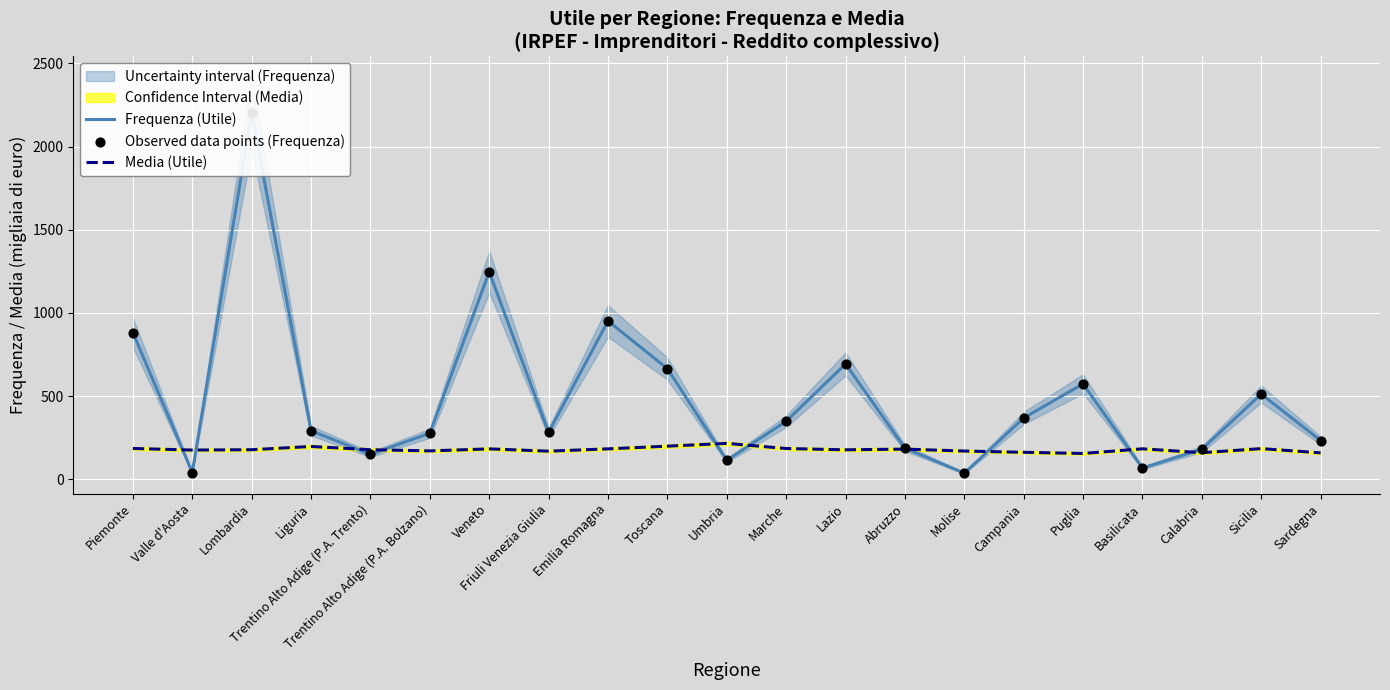

Which series has the largest Y range (max minus min)?

Frequenza (Utile)